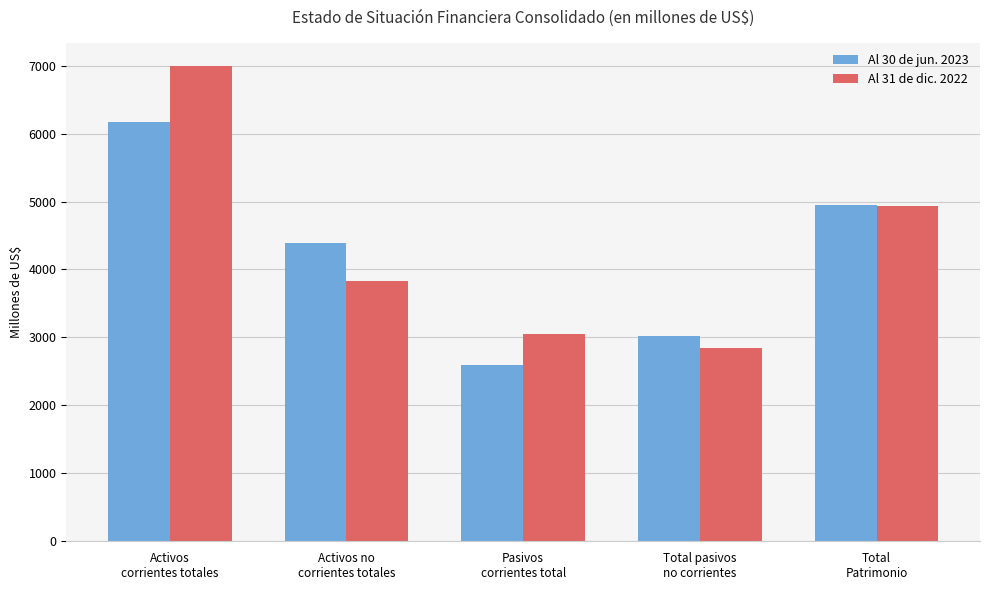

Reading left to right, list all the values displayed in this chart.

Al 30 de jun. 2023: Activos
corrientes totales=6178.7	Activos no
corrientes totales=4383.2	Pasivos
corrientes total=2587.0	Total pasivos
no corrientes=3023.9	Total
Patrimonio=4951.0
Al 31 de dic. 2022: Activos
corrientes totales=6991.5	Activos no
corrientes totales=3827.6	Pasivos
corrientes total=3051.5	Total pasivos
no corrientes=2835.6	Total
Patrimonio=4932.0